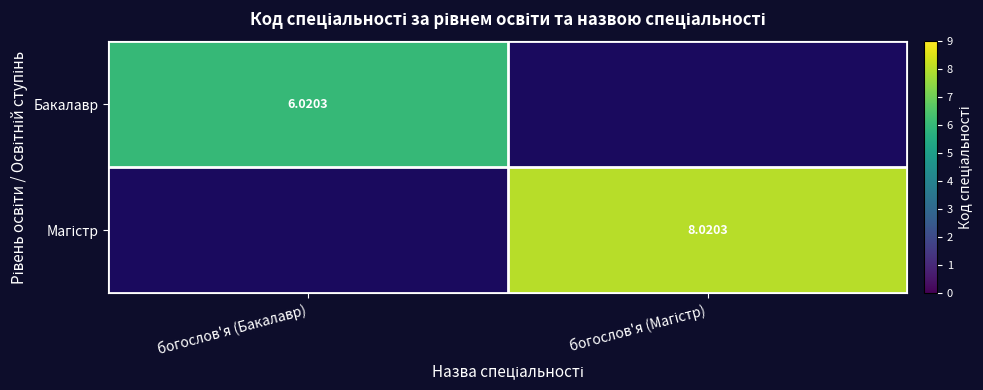

Rank the categories by Бакалавр value from highest to lowest.

богослов'я (Бакалавр), богослов'я (Магістр)